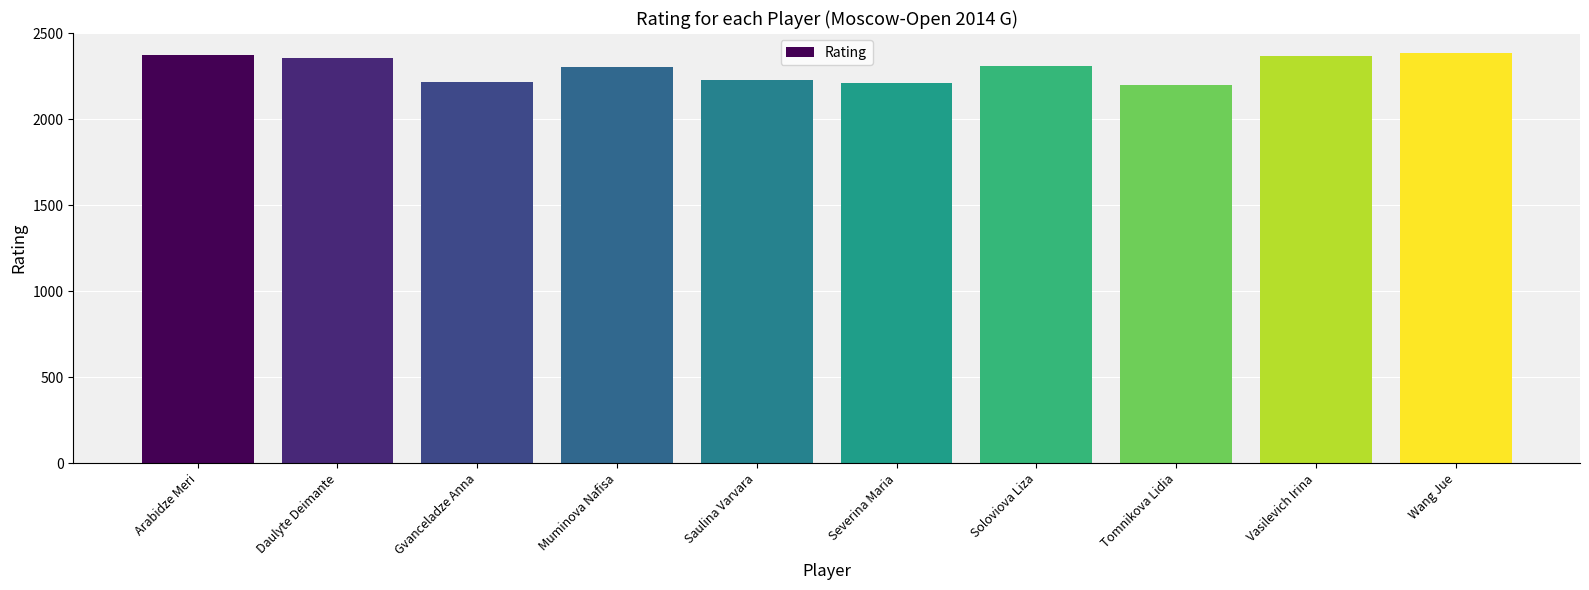

What is the maximum value shown in the chart?

2386